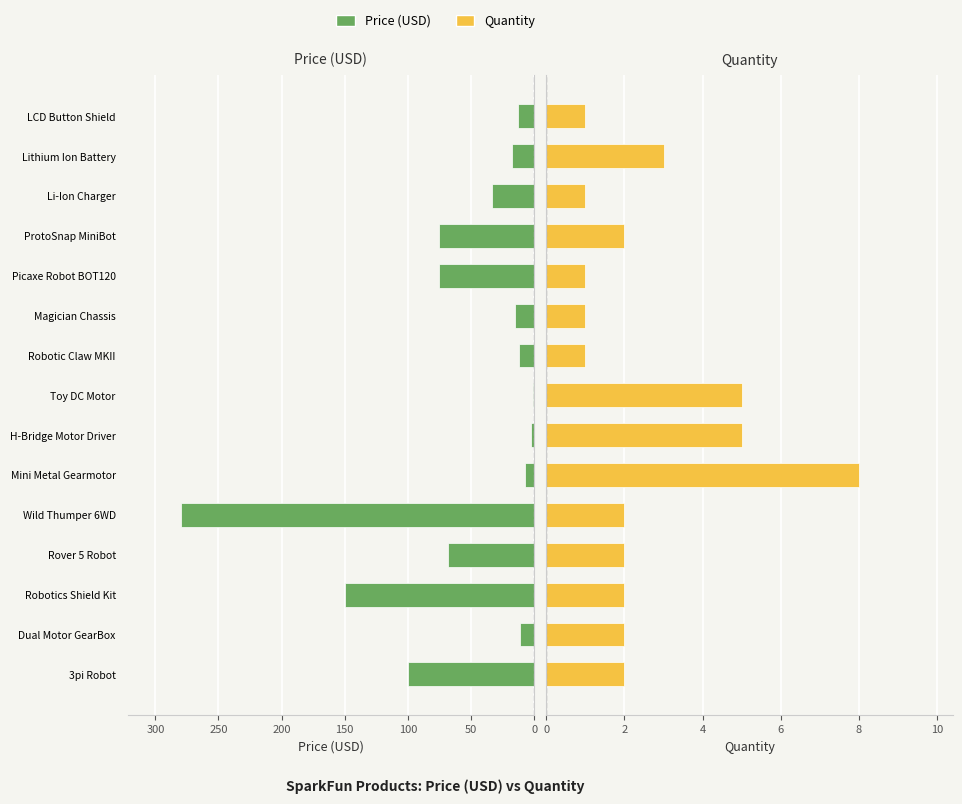

How many categories are shown in the chart?

15